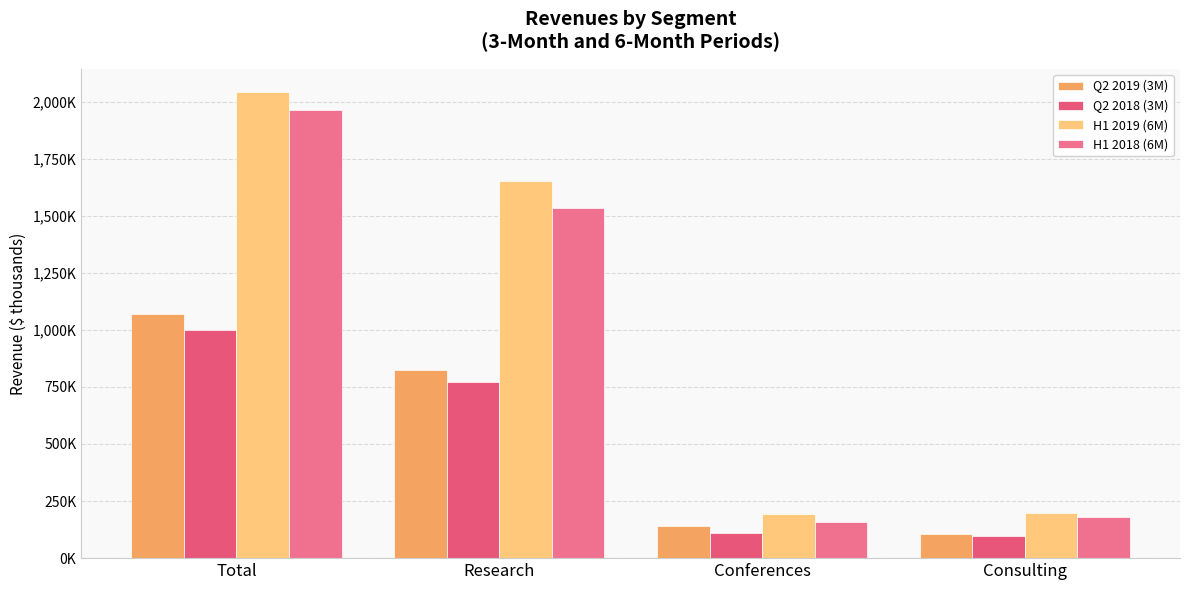

Are the bars grouped side by side (vs. stacked)?

Yes